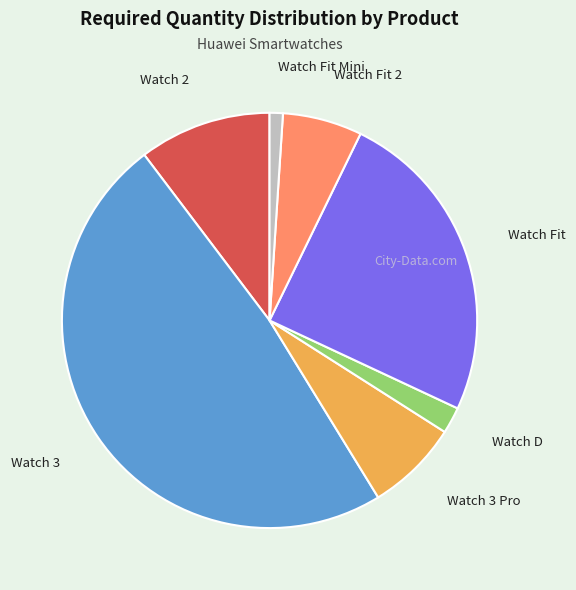

Does any single category account for the majority?

No